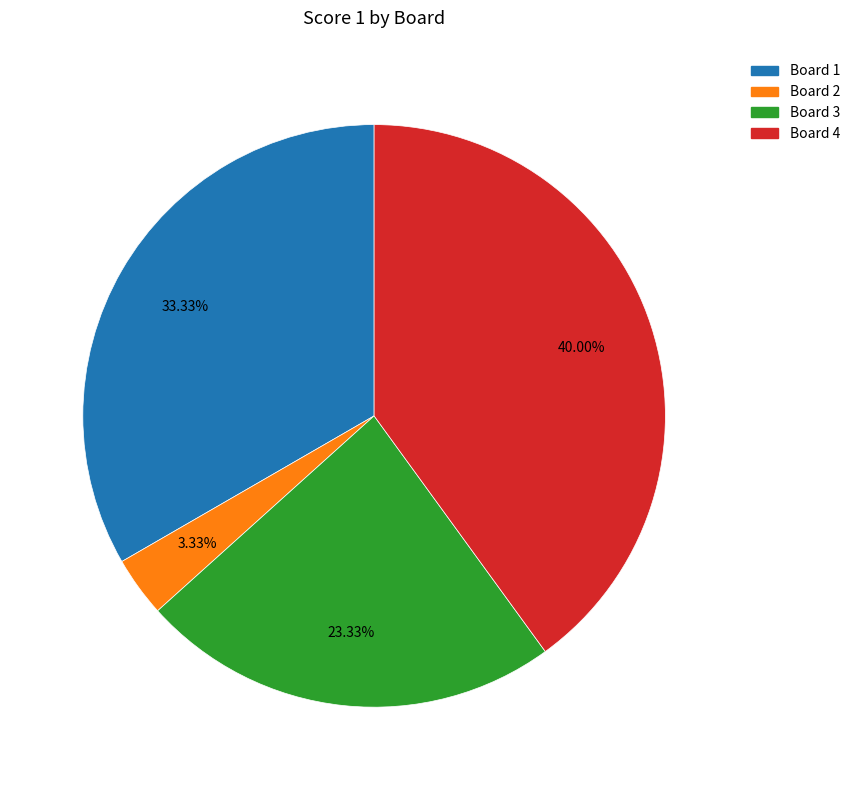

What percentage is the Board 2 slice, to the nearest percent?

3%